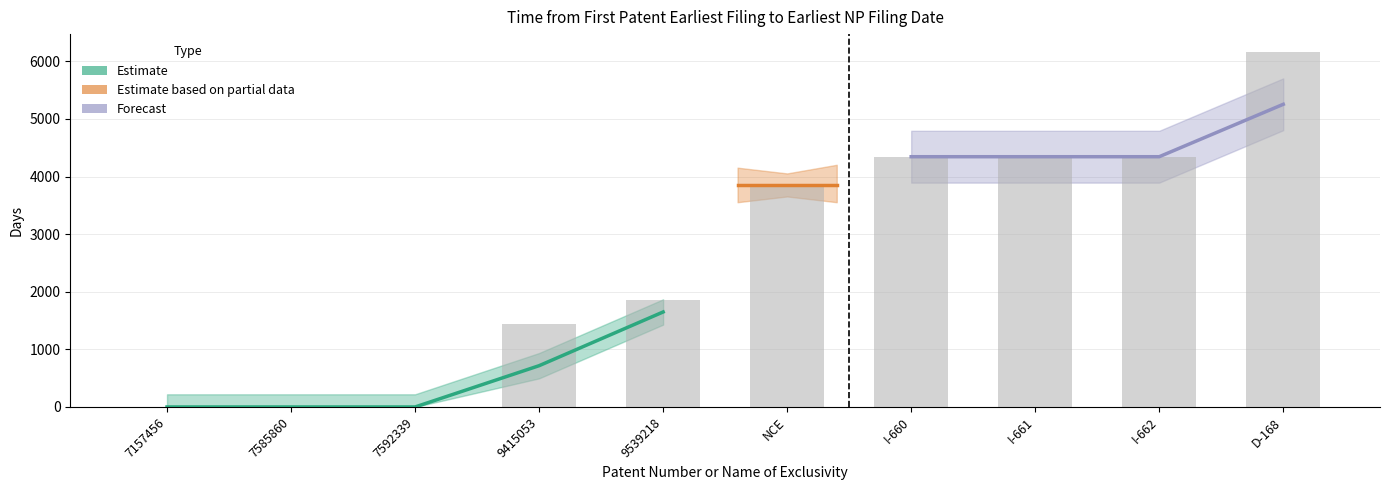

What is the difference between the second highest and second lowest values?

4344